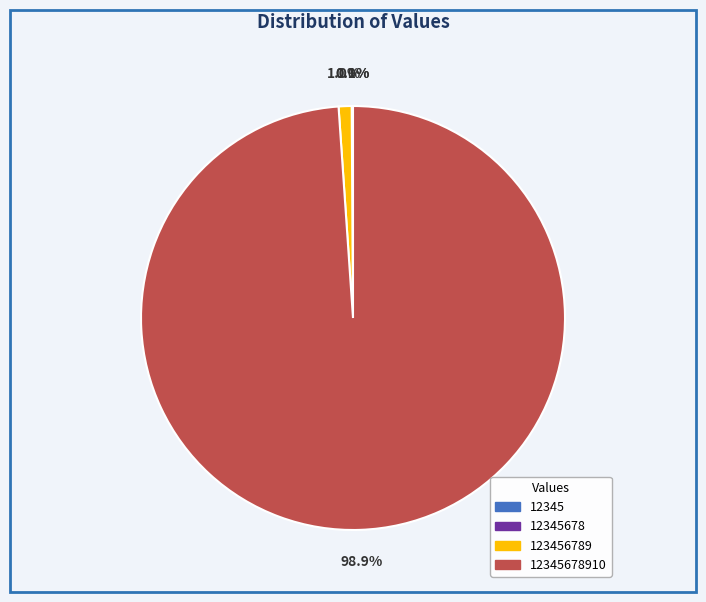

Is there any slice that represents more than half of the pie?

Yes